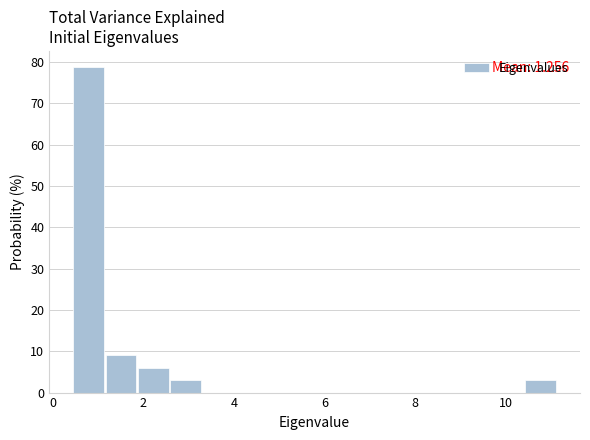

Around what value on the x-axis is the tallest bar? Give the approximate position of its centre, as read against the axis.

0.8